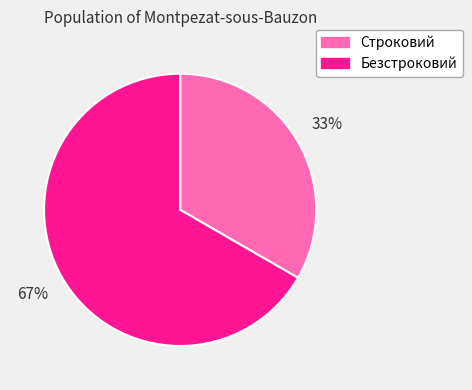

Is there any slice that represents more than half of the pie?

Yes